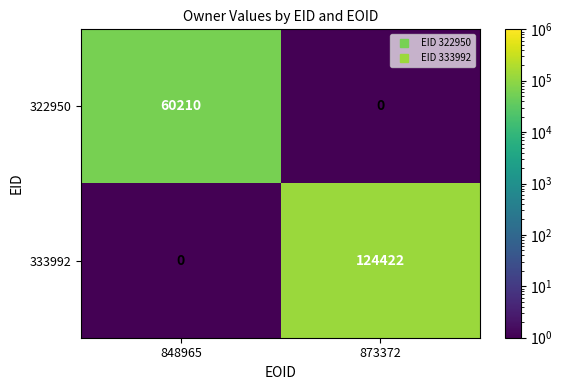

At 848965, list the series in order from smallest to largest.

333992, 322950